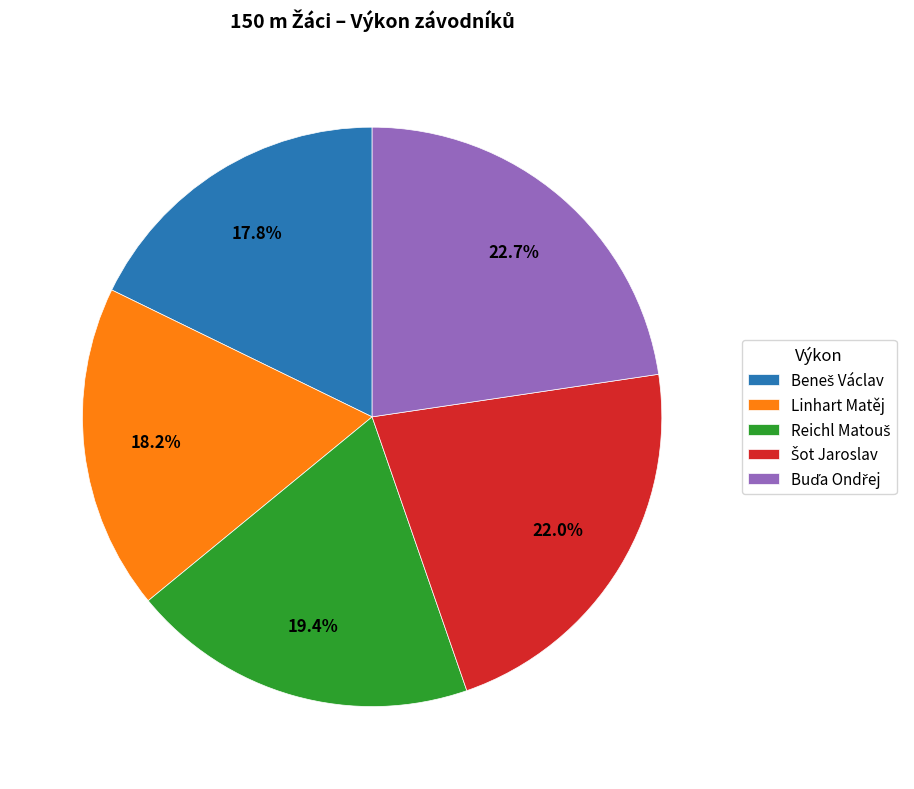

To the nearest percent, what is the difference between the largest and smallest slice percentages?

5%